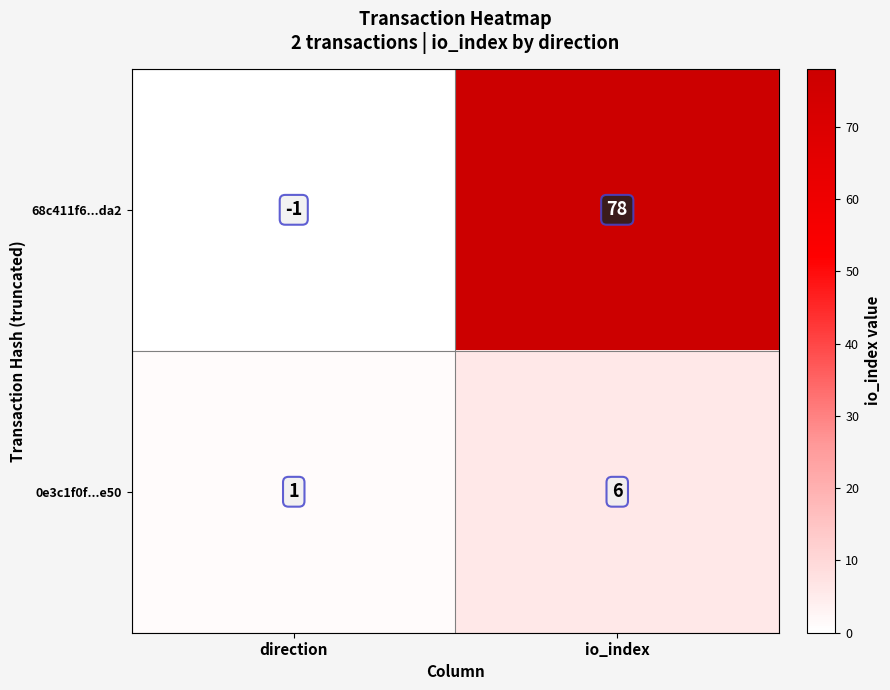

The value of 0e3c1f0f...e50 at io_index is 6. True or false?

True